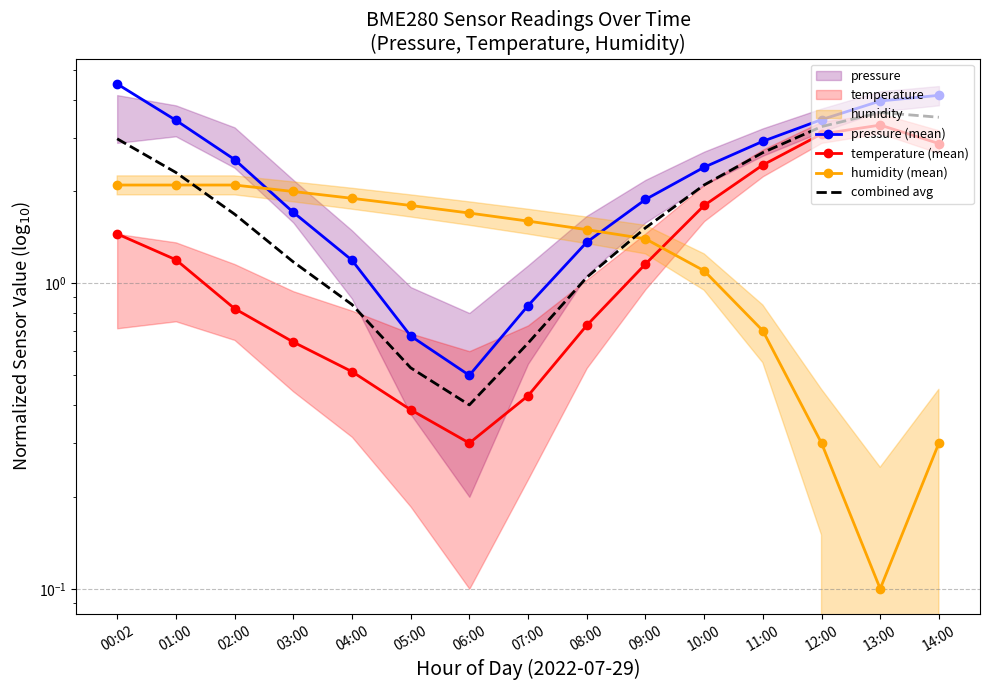

At which label is combined avg closest to 2?

10:00